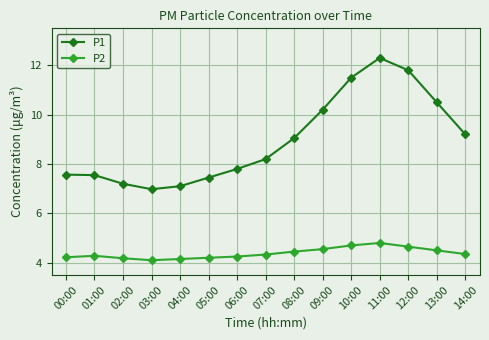

List the series in order of their overall mean, lowest first.

P2, P1